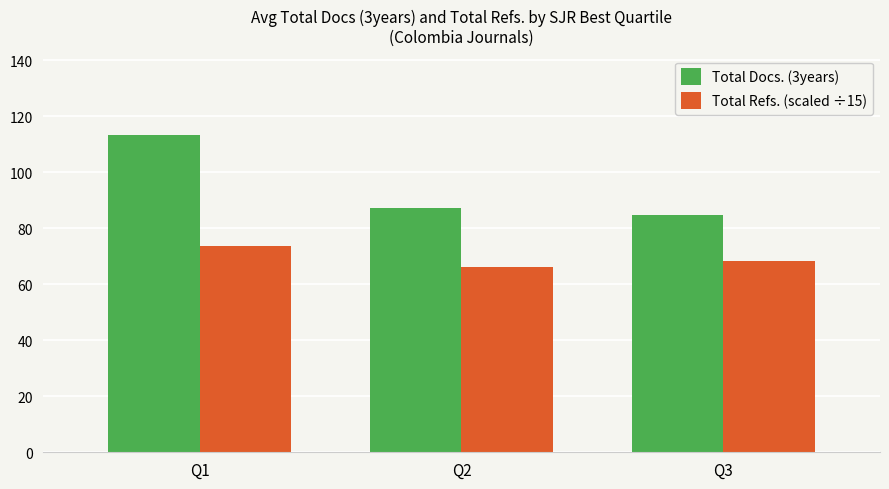

At which category is the sum across all series the highest?

Q1